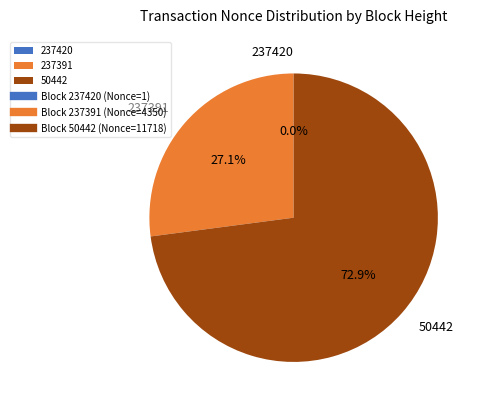

Is there a majority slice in this chart?

Yes